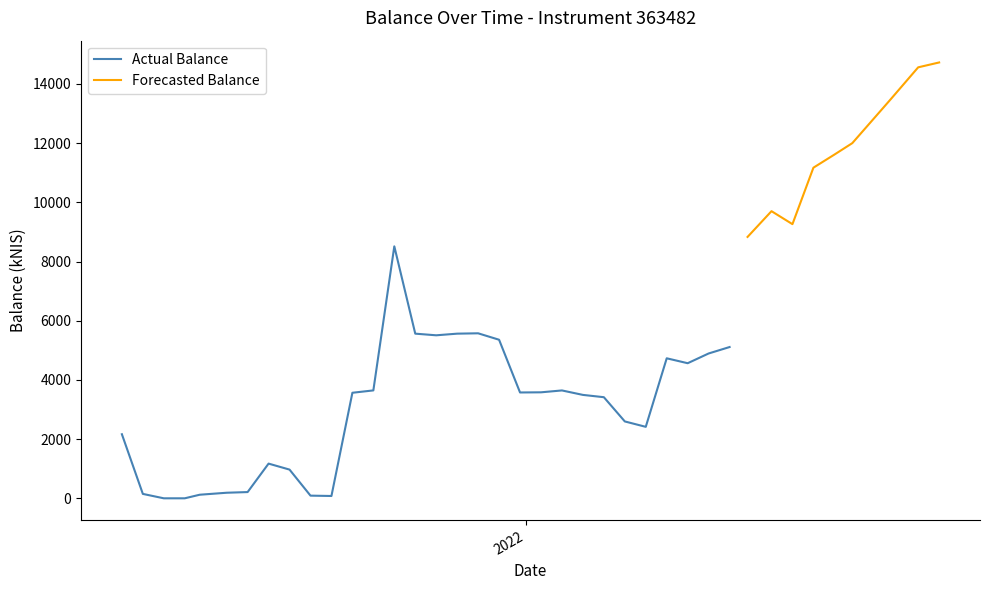

What value does the data have at 16?

5563.1